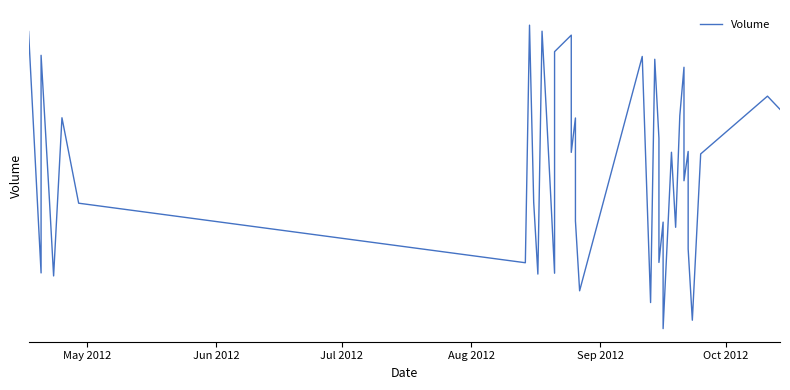

What is the difference between the second highest and minimum values?

2862